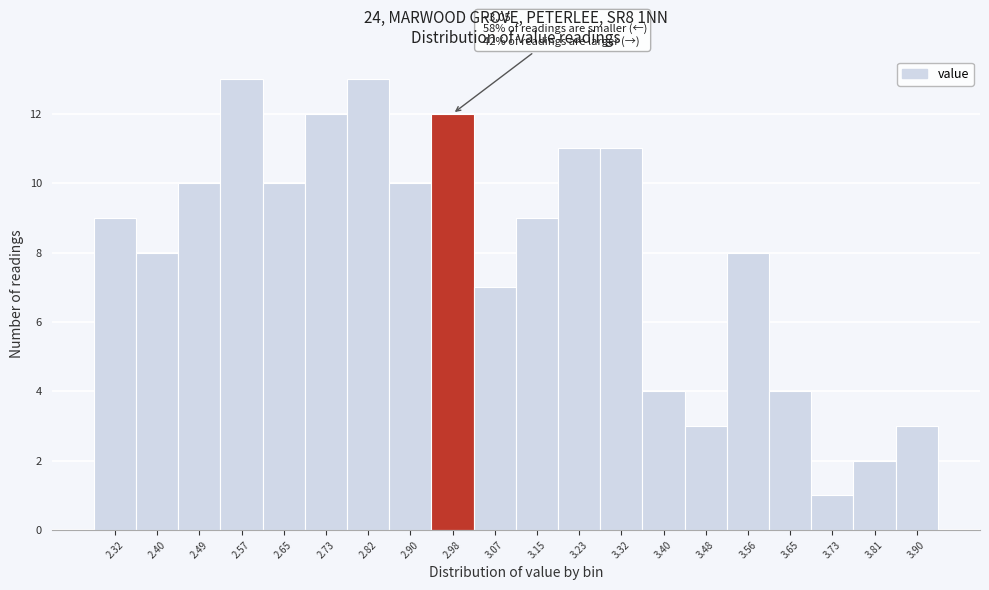

Reading left to right, list all the values displayed in this chart.

9	8	10	13	10	12	13	10	12	7	9	11	11	4	3	8	4	1	2	3